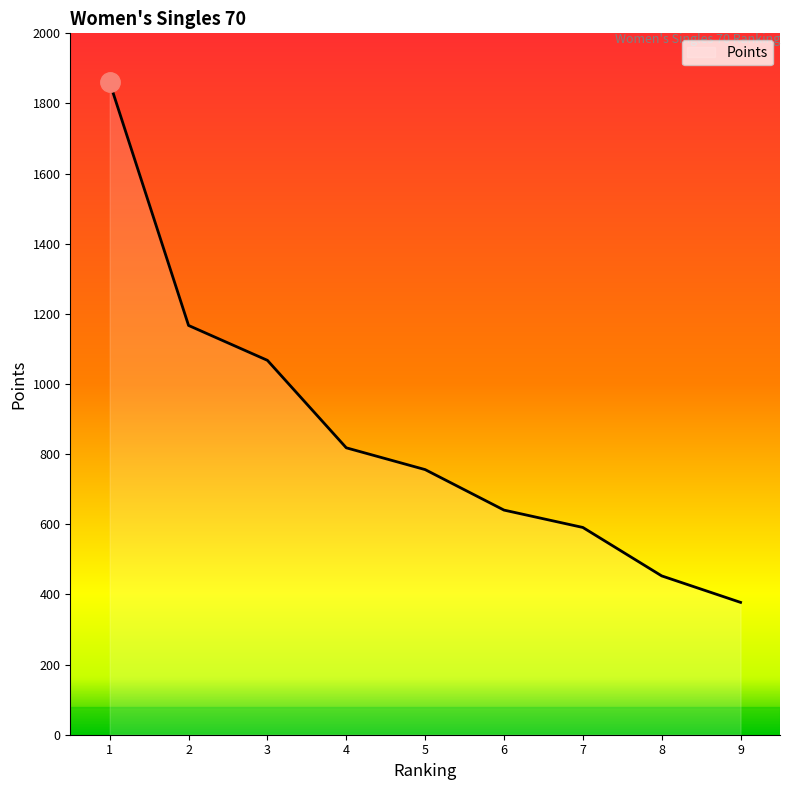

The value at 1 is 1860.0. True or false?

True